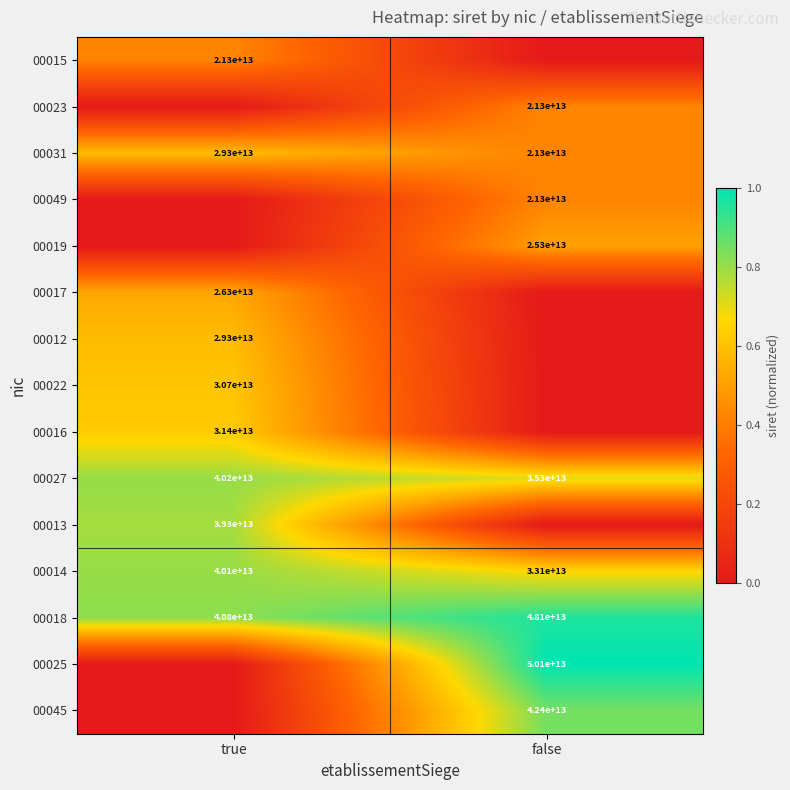

Which category has the highest value in the 00018 series?

false